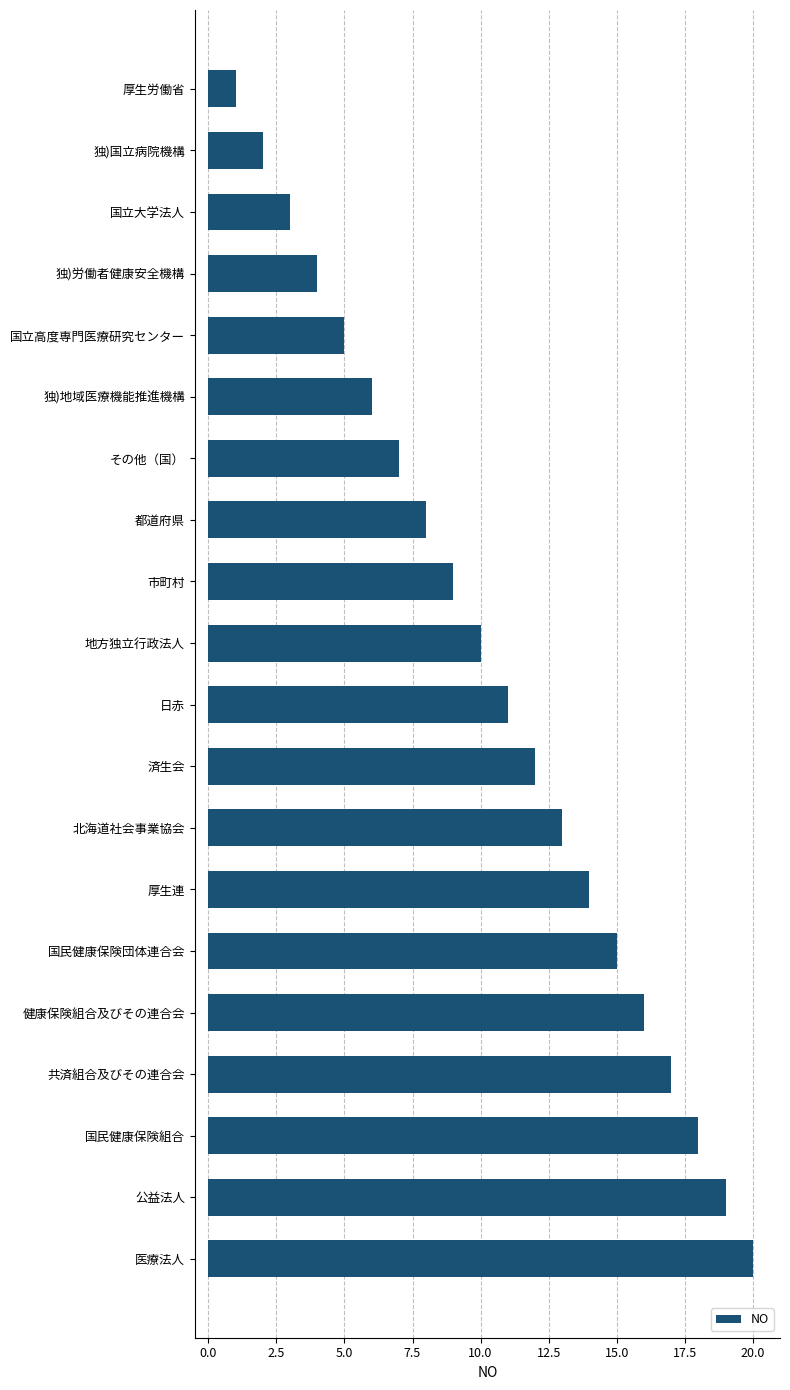

True or false: the data shows 9 at 市町村.

True